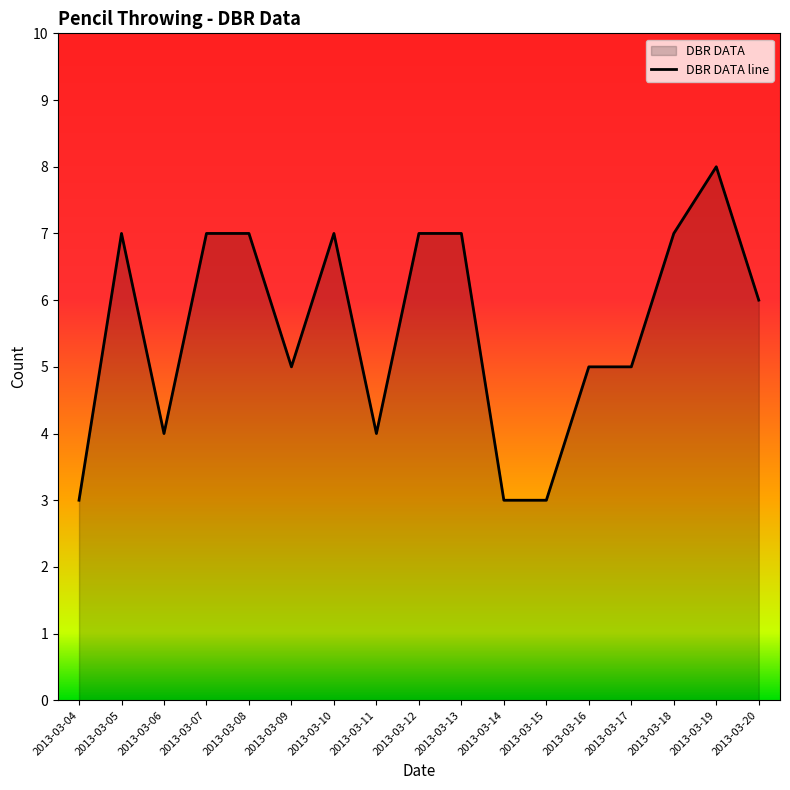

How many points are lower than both their immediate neighbors (excluding endpoints)?

3